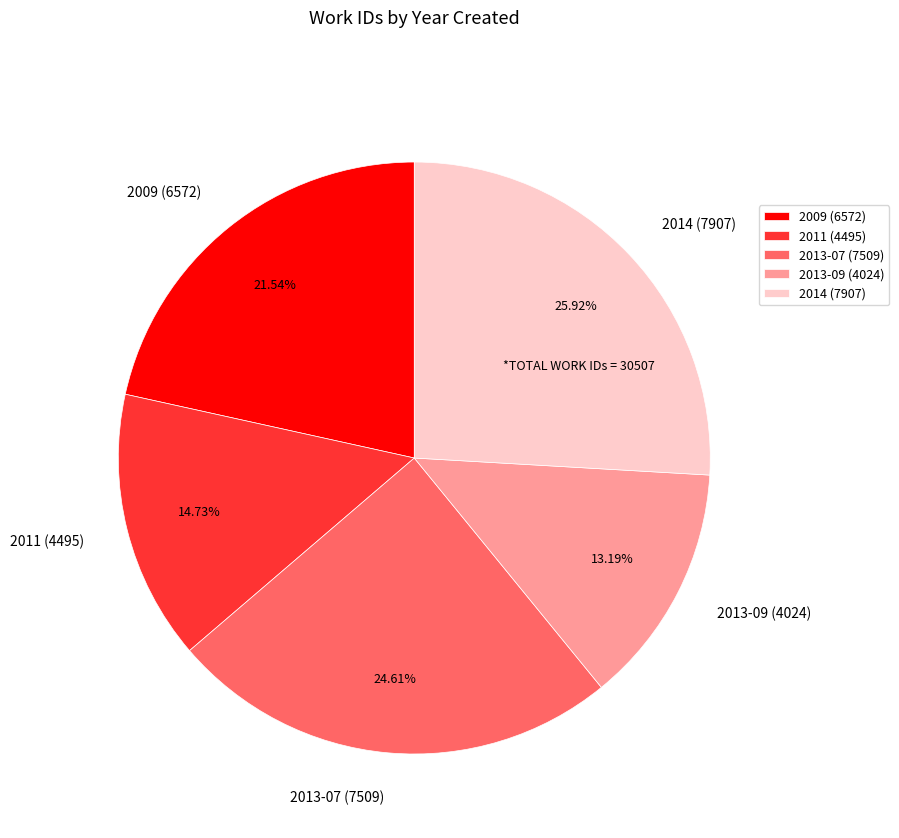

Which slice is the smallest?

2013-09